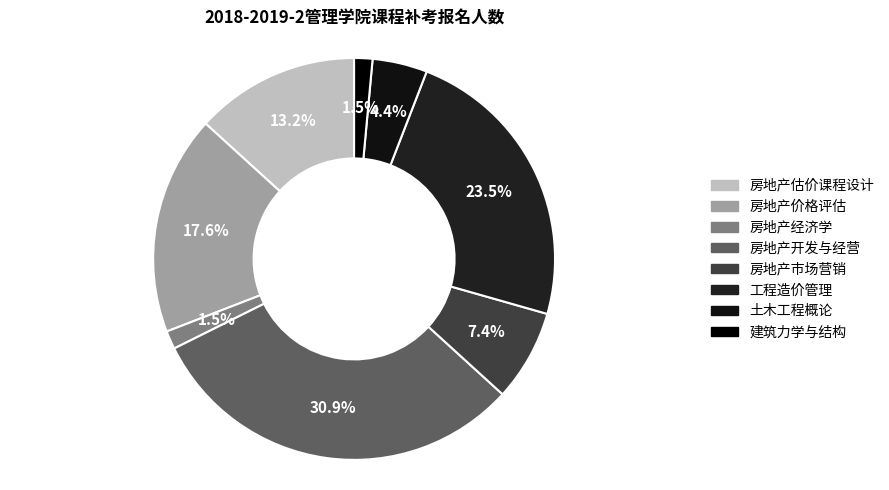

To the nearest percent, what is the average slice percentage?

12%